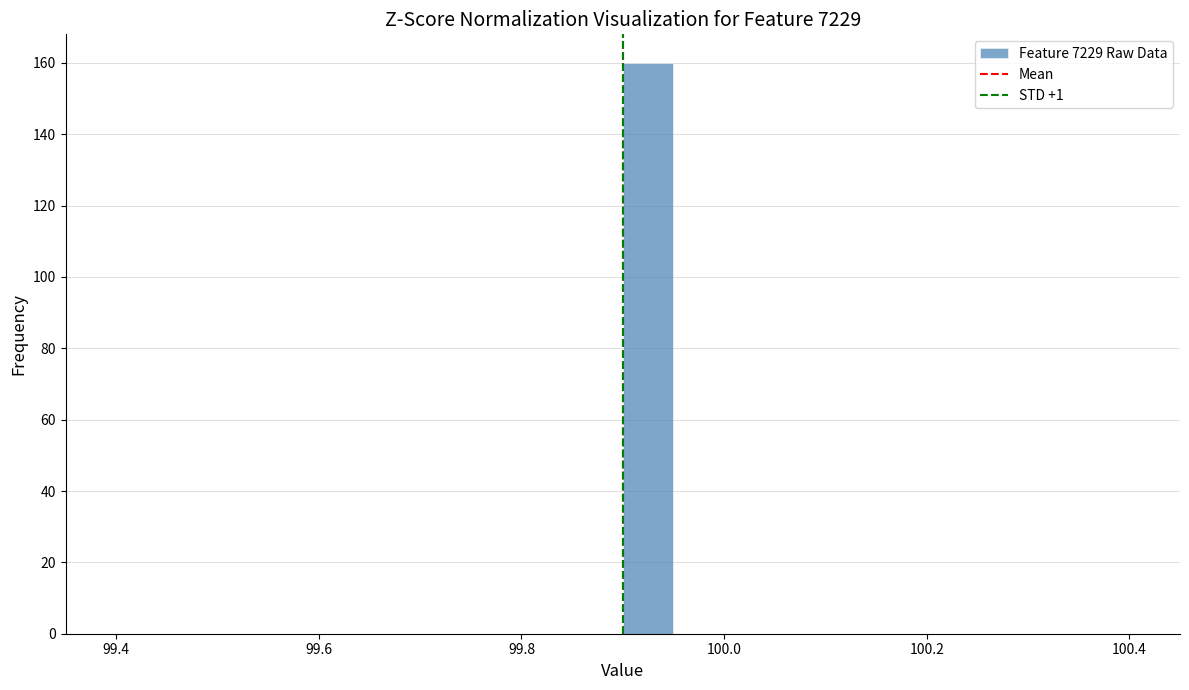

Around what value on the x-axis is the tallest bar? Give the approximate position of its centre, as read against the axis.

99.92